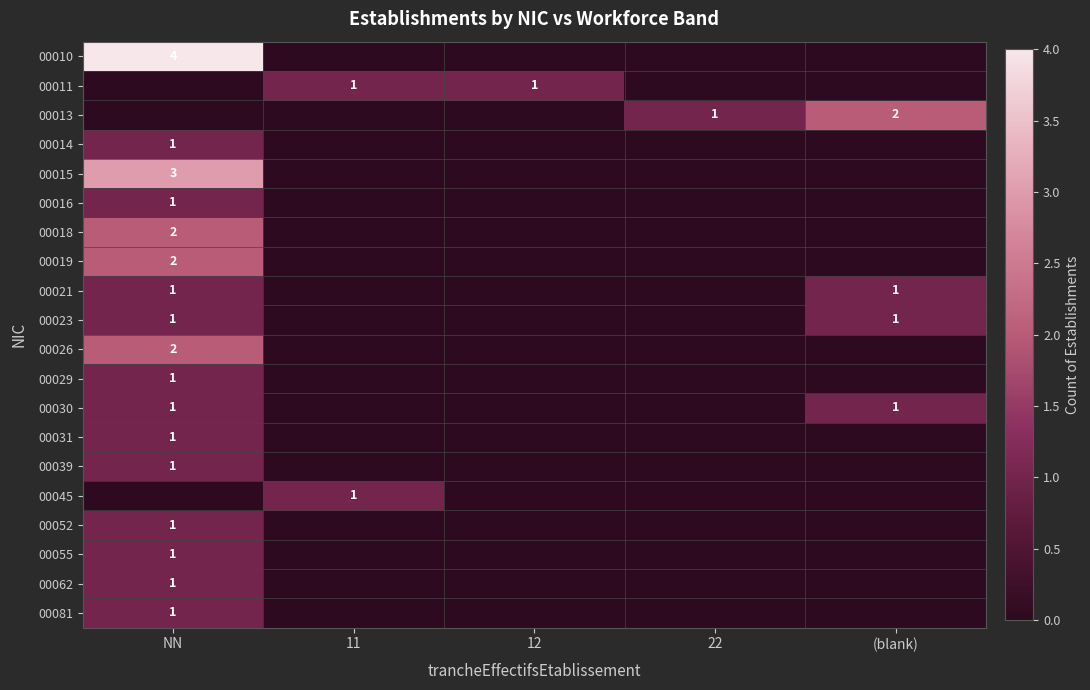

The 00013 series shows 2 at (blank). True or false?

True